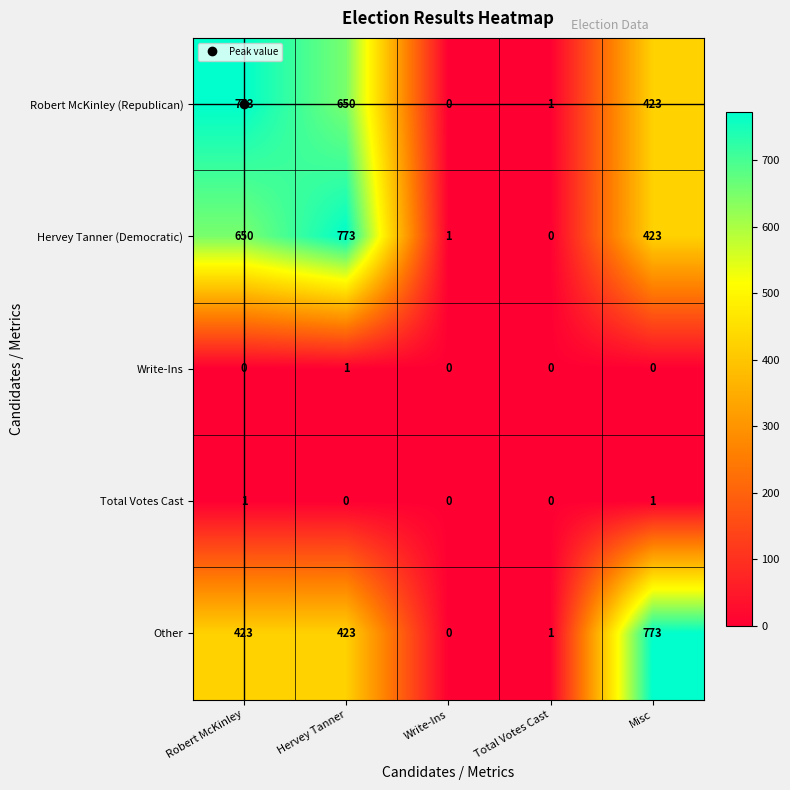

What is the maximum value for Hervey Tanner (Democratic)?

773